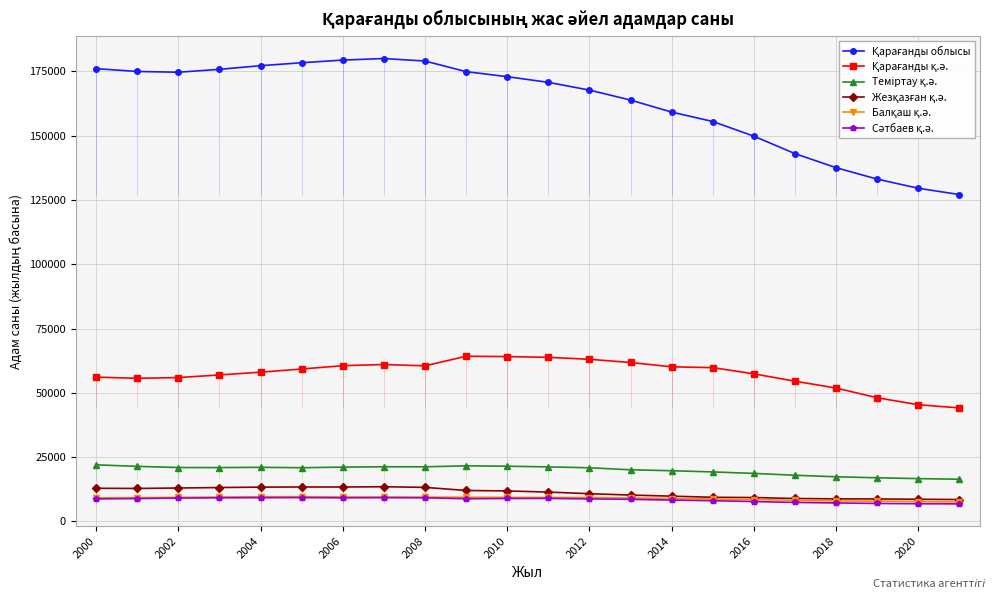

What is the total value across all series at 2016?

251366